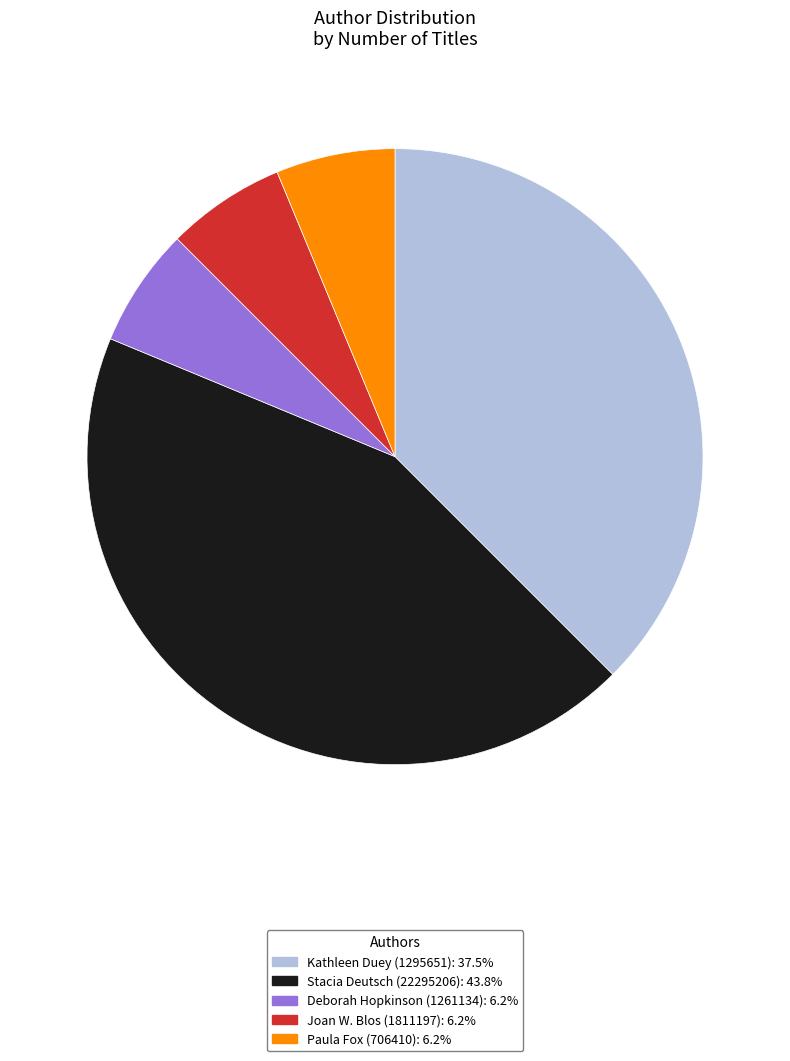

Does any single category account for the majority?

No